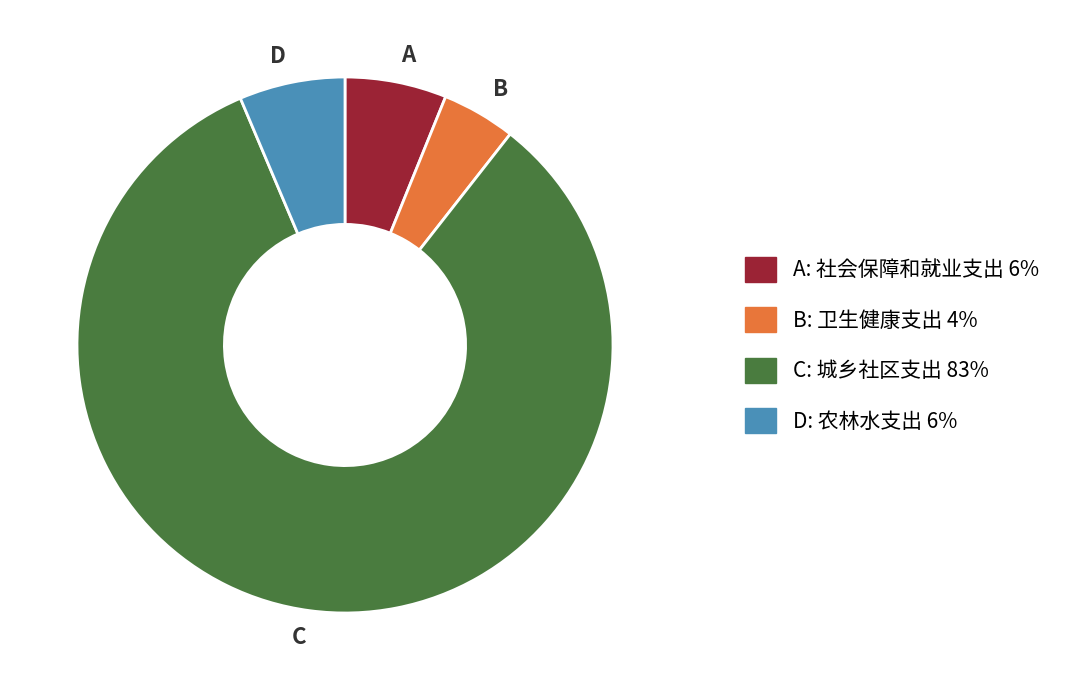

Which has a higher value, B or D?

D